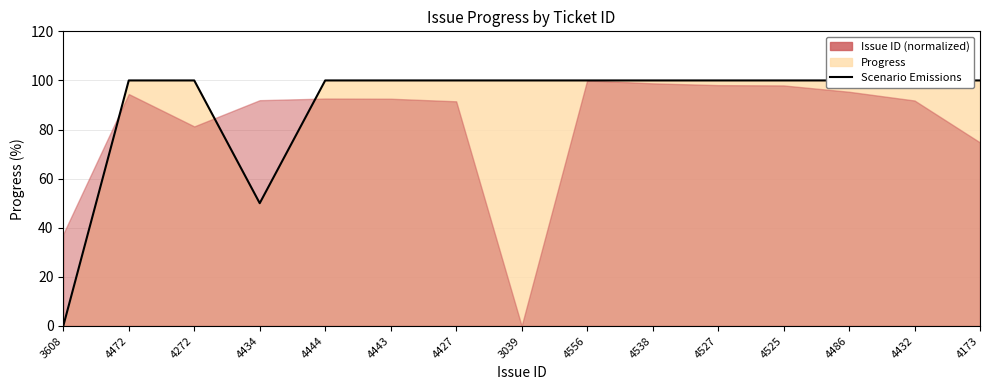

The value at 4472 is 100. True or false?

True